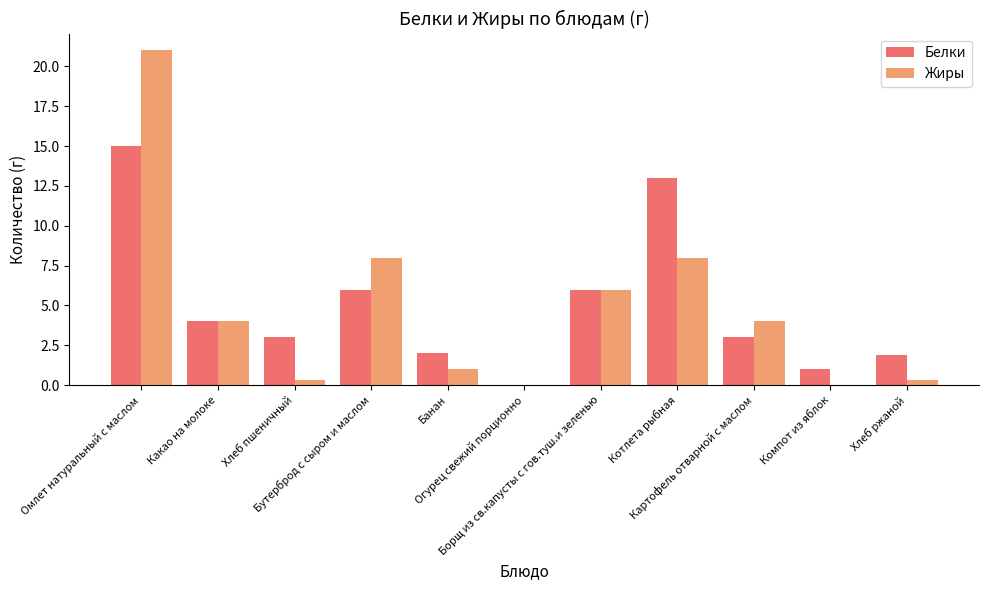

What is the total value across all series at Компот из яблок?

1.0